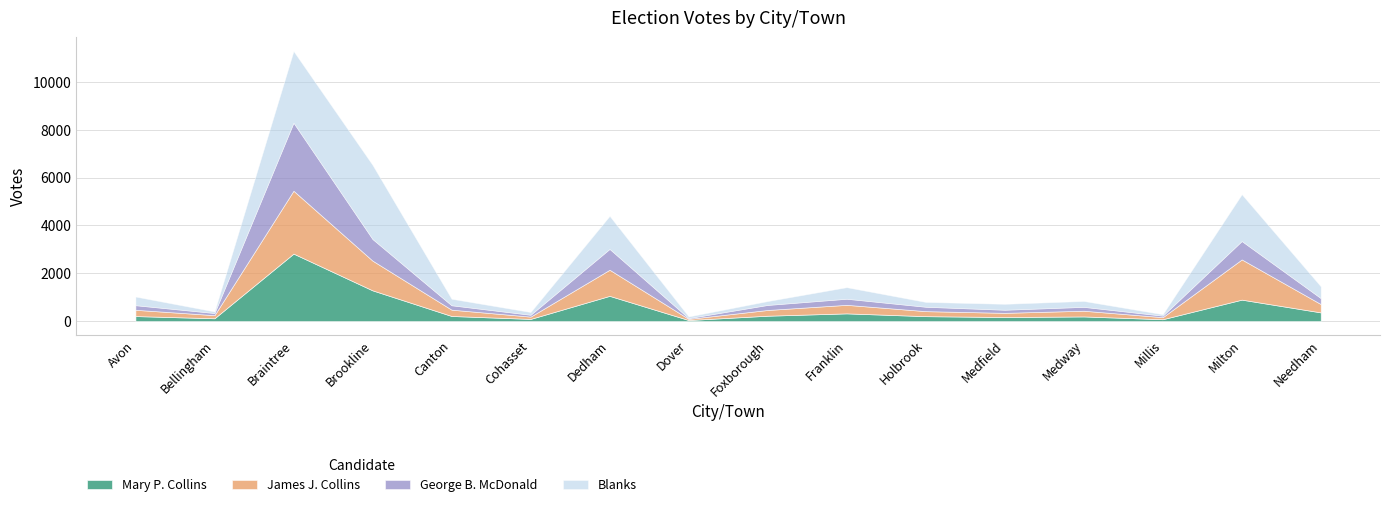

What is the sum of the Blanks values at Avon and Braintree?

3357